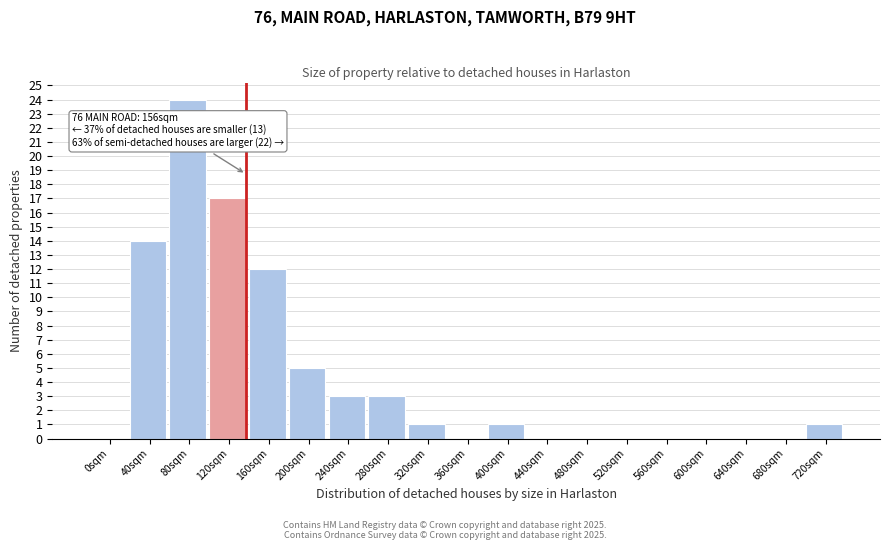

Reading left to right, extract all data points from this chart.

0sqm=0	40sqm=14	80sqm=24	120sqm=17	160sqm=12	200sqm=5	240sqm=3	280sqm=3	320sqm=1	360sqm=0	400sqm=1	440sqm=0	480sqm=0	520sqm=0	560sqm=0	600sqm=0	640sqm=0	680sqm=0	720sqm=1